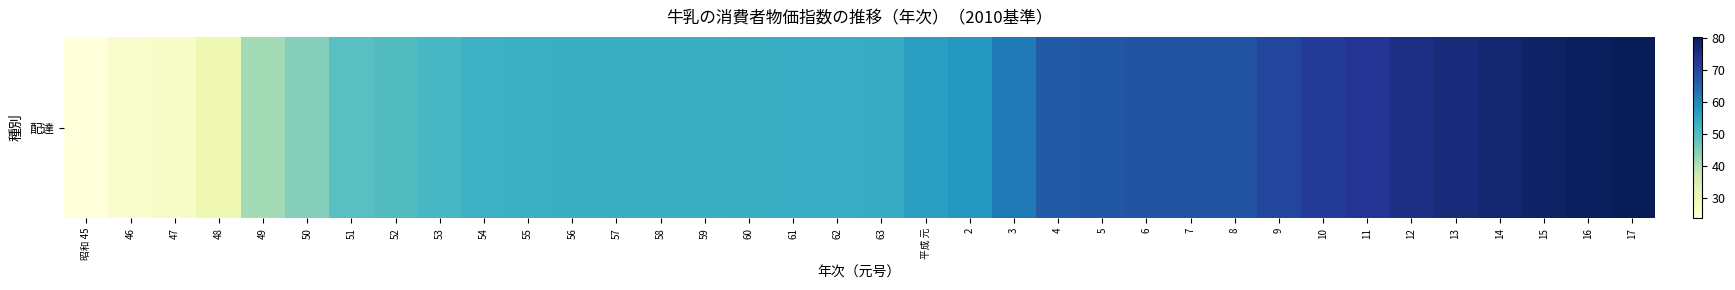

Which has a higher value, 48 or 60?

60